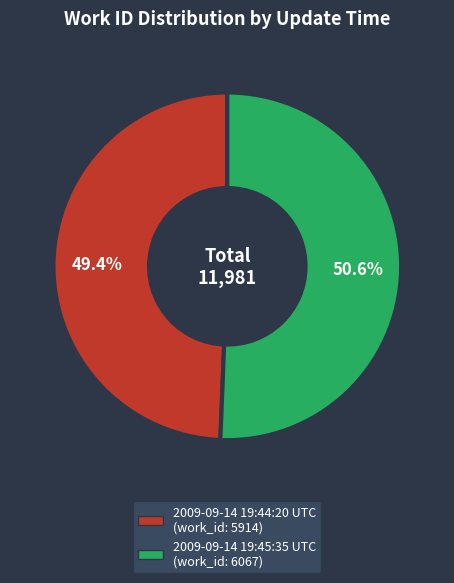

What is the smallest slice in the pie chart?

2009-09-14 19:44:20 UTC